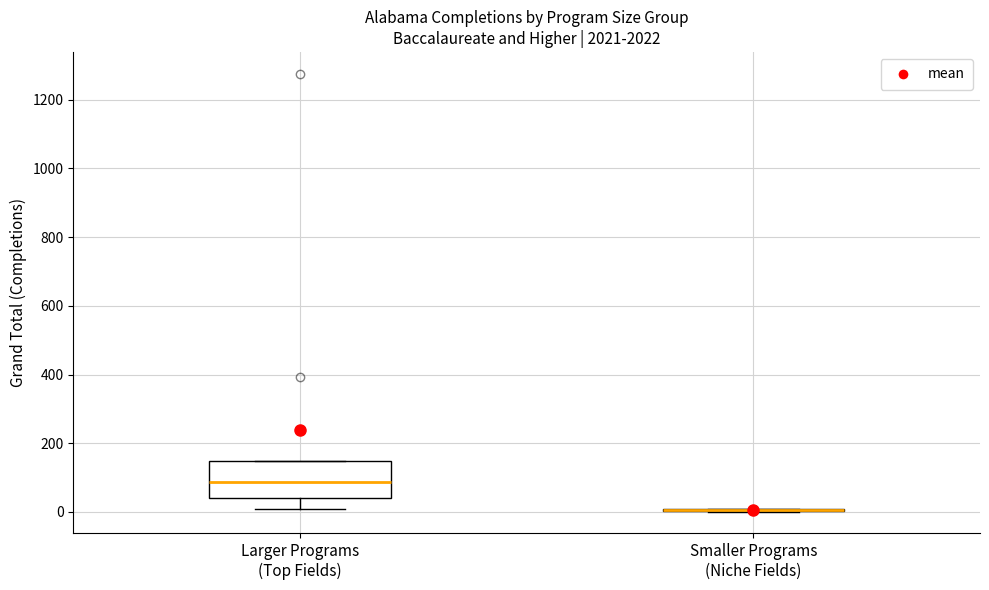

Where does the lower whisker of the box for Larger Programs (Top Fields) end on the y-axis? The values are not printed on the chart, so give them approximately, as read against the axis.

0